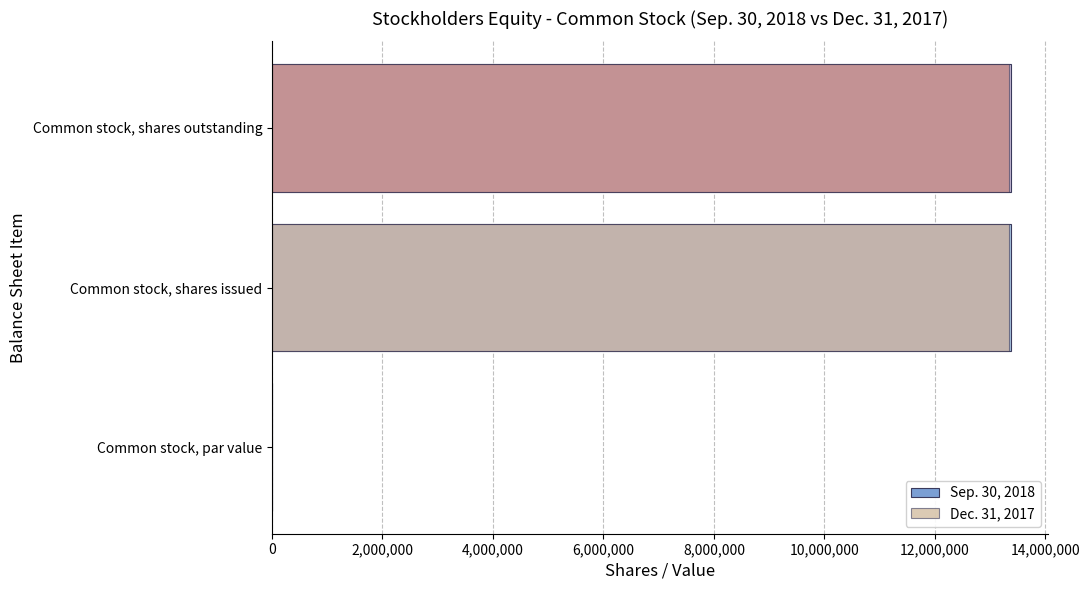

How many Dec. 31, 2017 values are between 0 and 13345535?

3